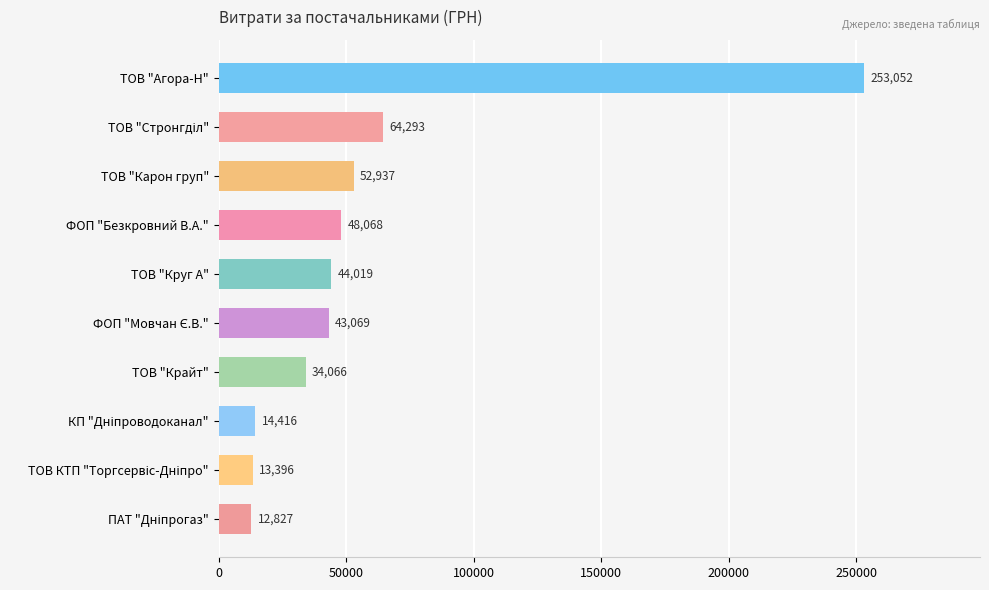

What is the smallest value displayed?

12827.3